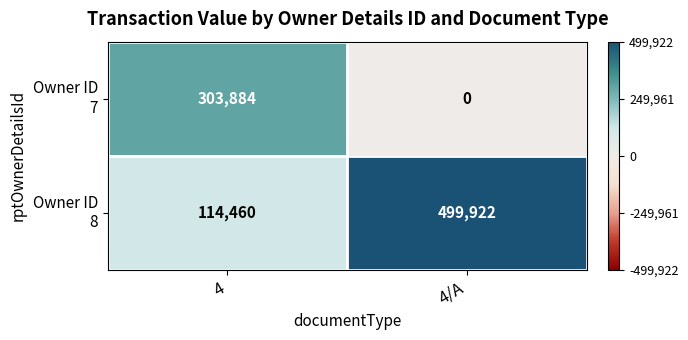

What is the total value across all series at 4/A?

499922